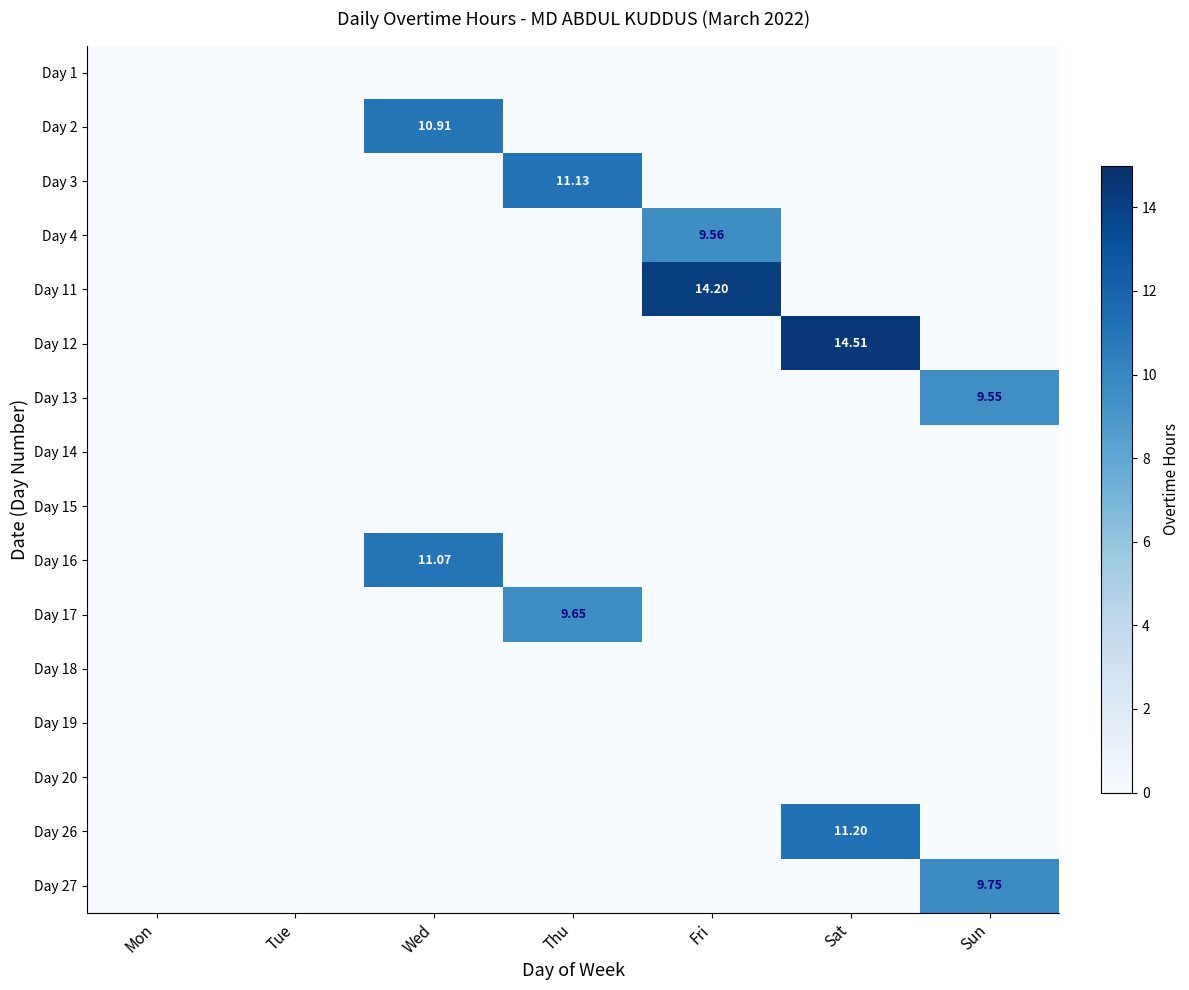

Which series changed the most between Fri and Sun?

Day 11